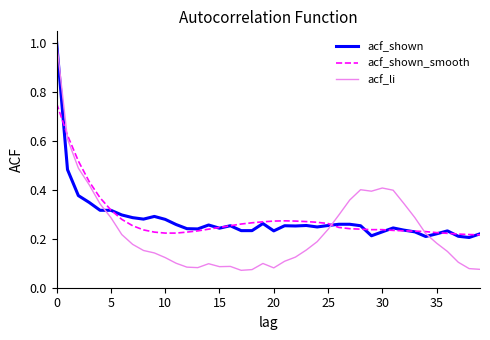

What is the greatest value displayed?

1.0